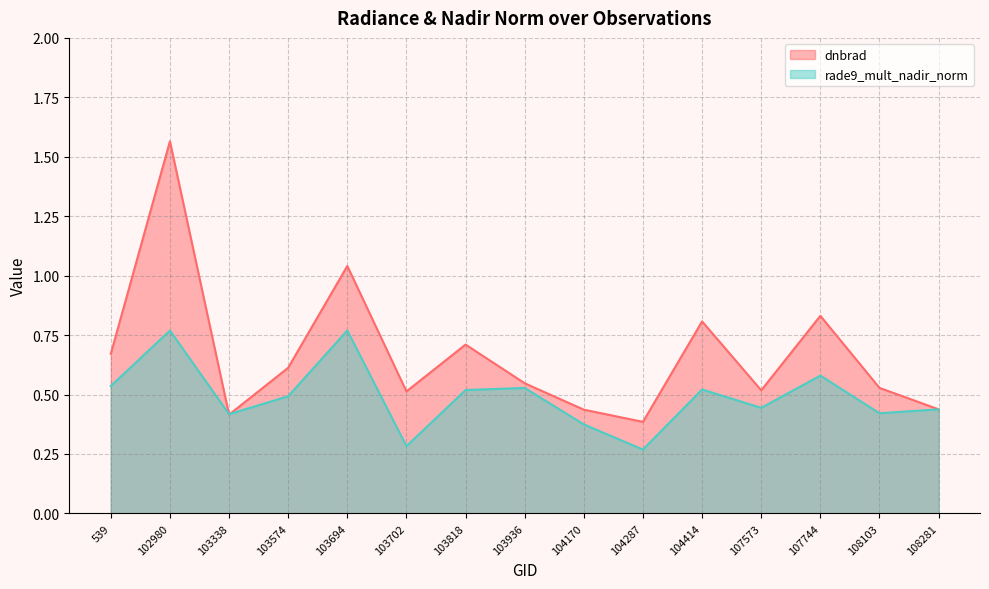

List the labels in order of rade9_mult_nadir_norm value, smallest first.

104287, 103702, 104170, 103338, 108103, 108281, 107573, 103574, 103818, 104414, 103936, 539, 107744, 102980, 103694